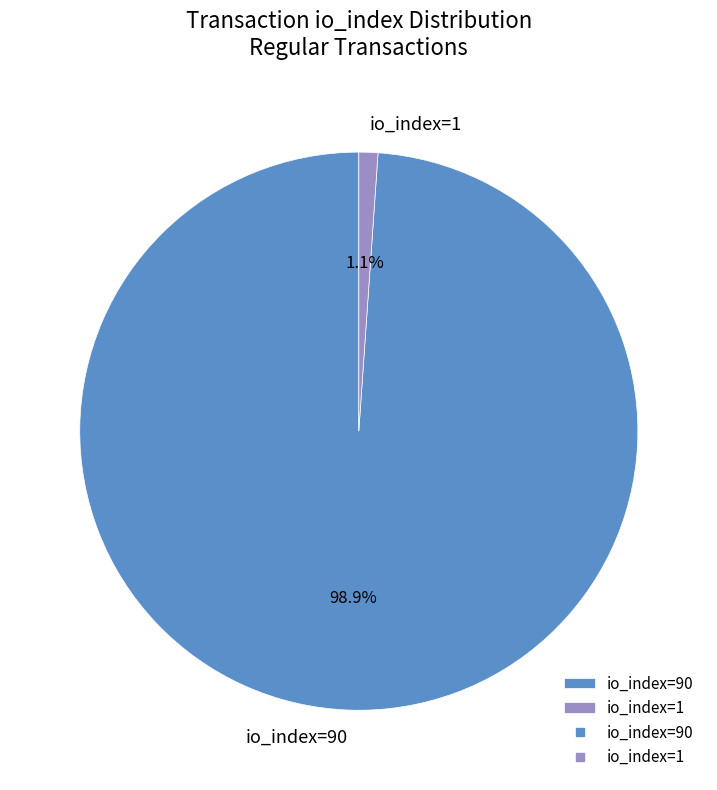

What is the majority slice?

io_index=90